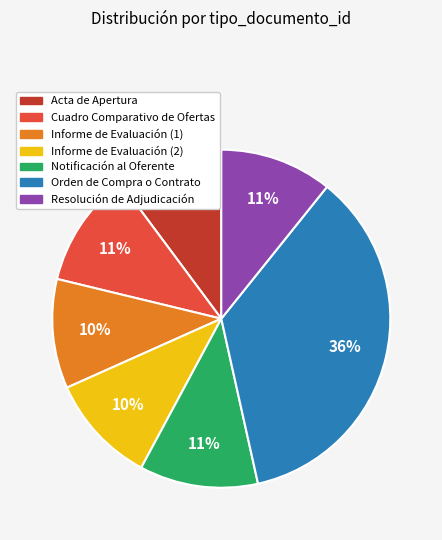

Does Informe de Evaluación (1) account for over 50% of the chart?

No